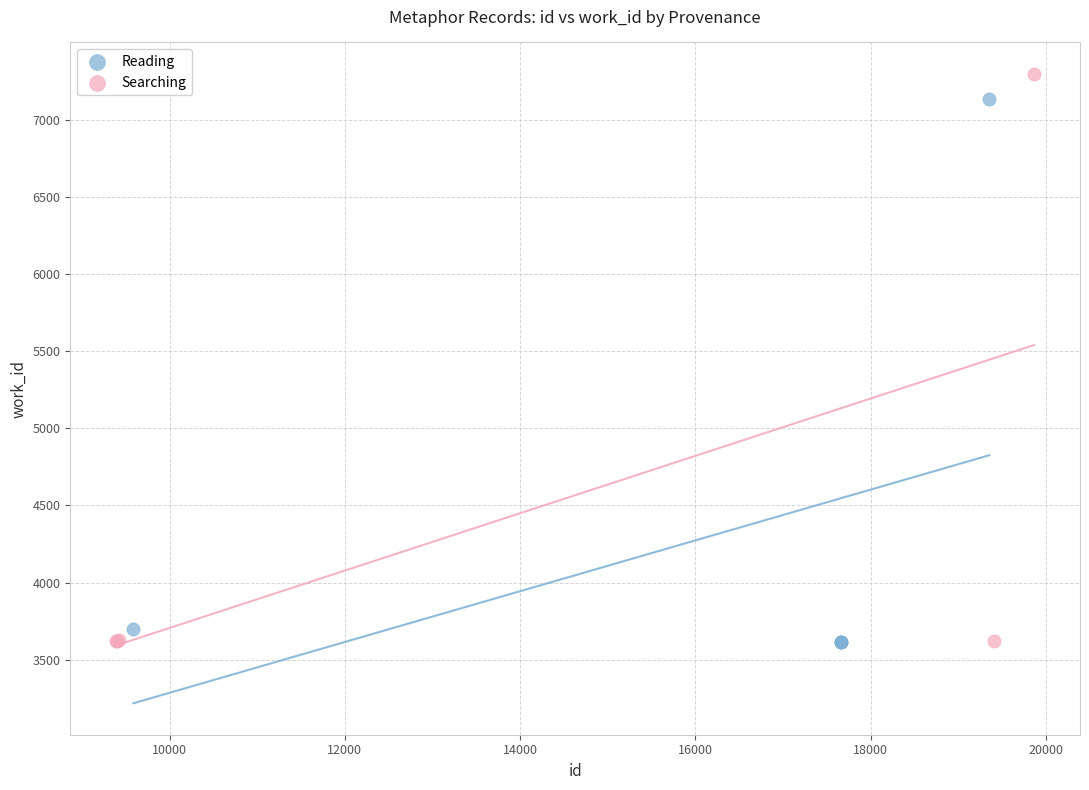

What are all the series names shown in the legend?

Reading, Searching